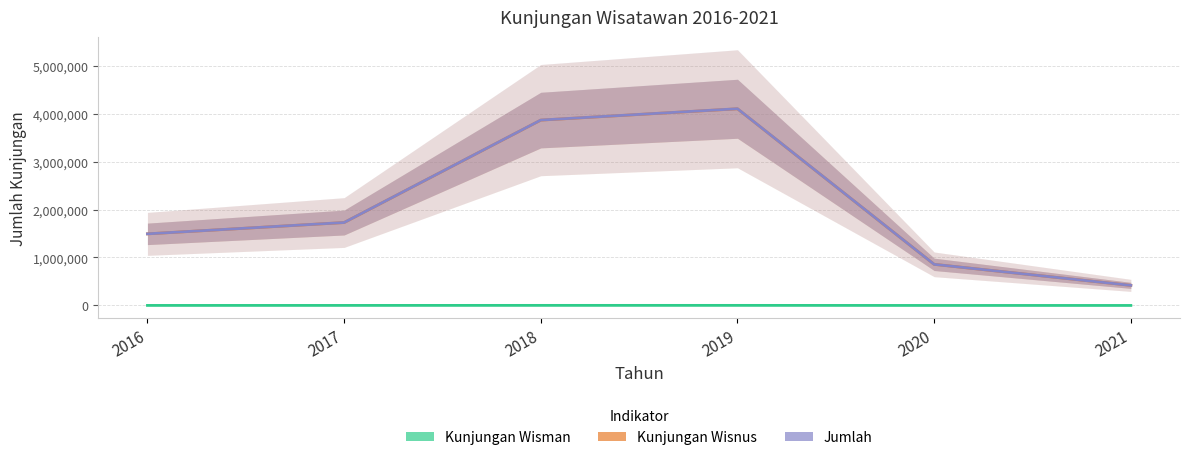

True or false: Kunjungan Wisnus and Kunjungan Wisman intersect in this chart.

False